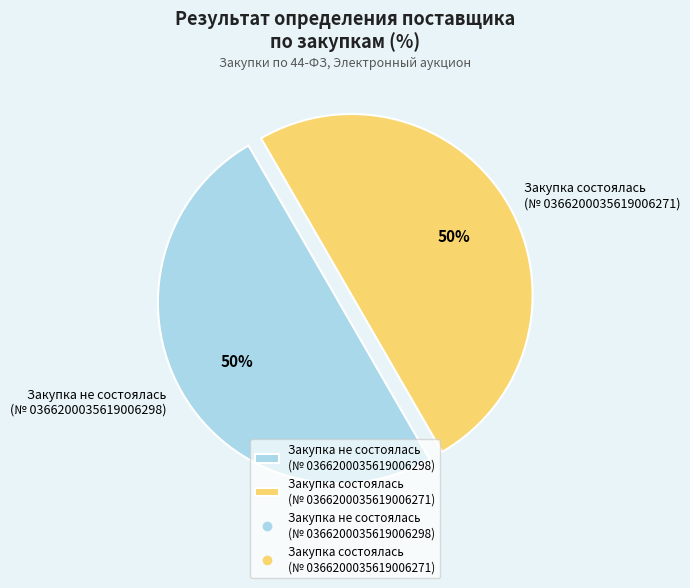

Approximately how many times larger is the value at Закупка не состоялась (№ 0366200035619006298) compared to Закупка состоялась (№ 0366200035619006271)?

1.0